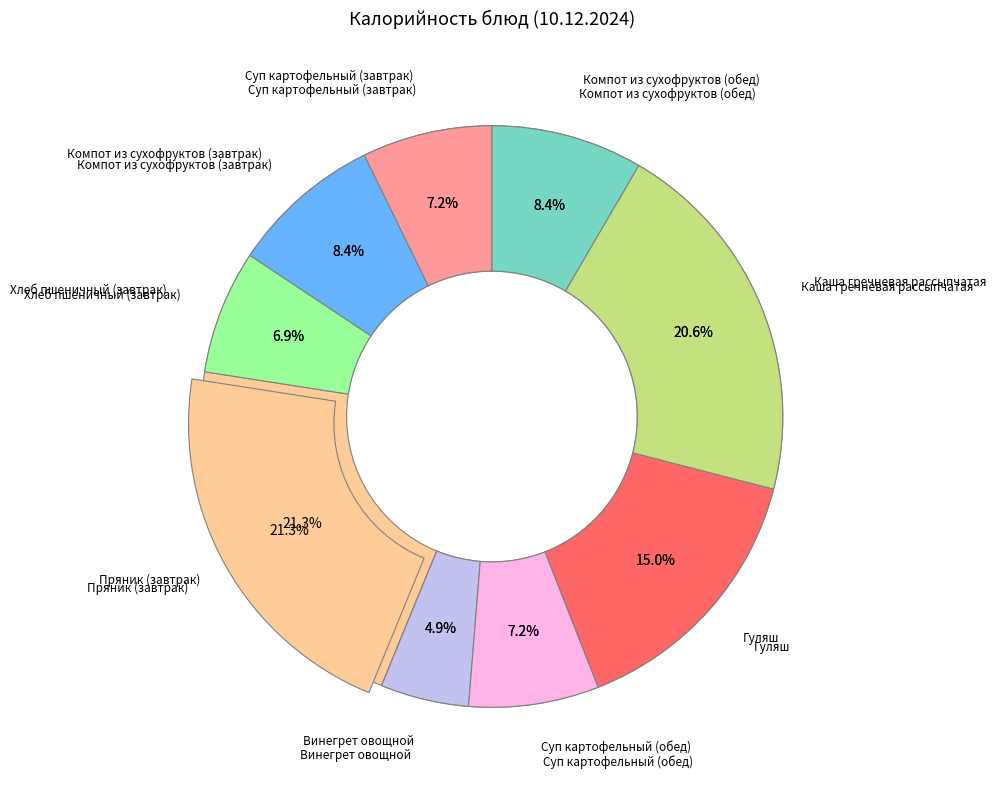

Does Каша гречневая рассыпчатая represent more than half of the total?

No